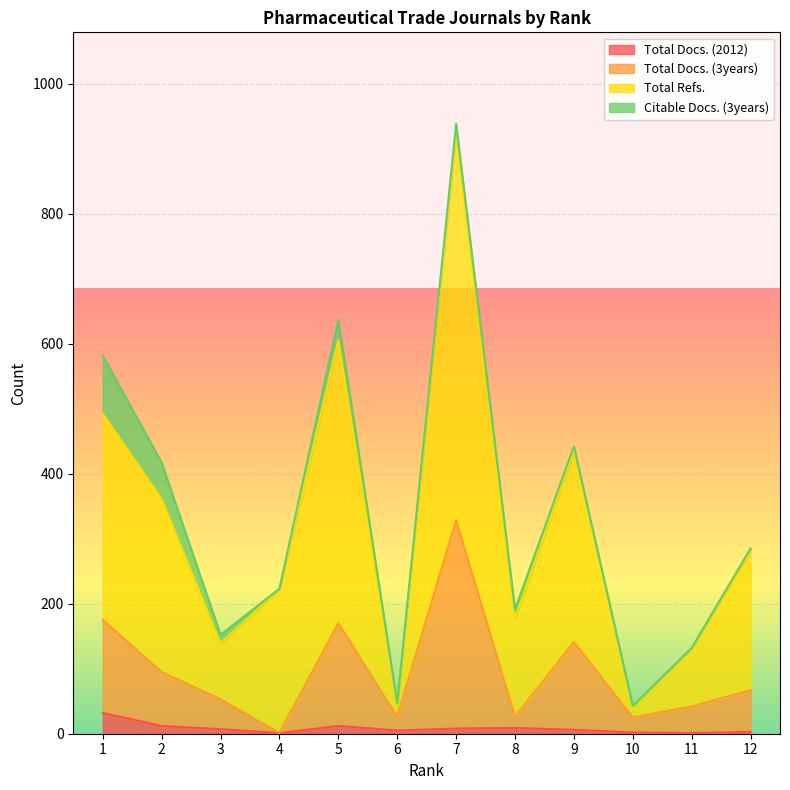

Which label corresponds to the largest value in the chart?

7